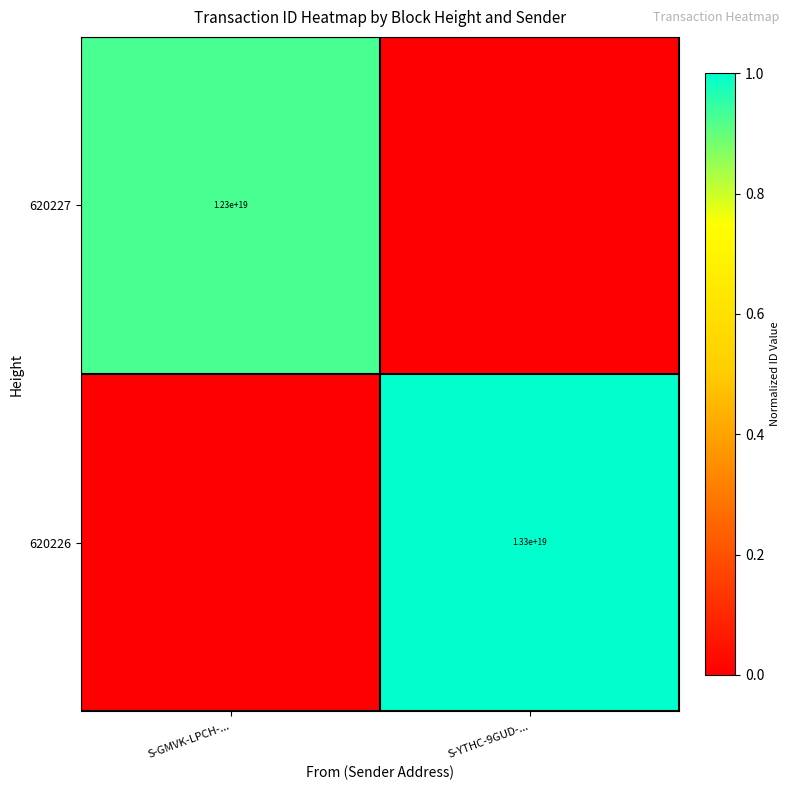

How many series are shown in this chart?

2